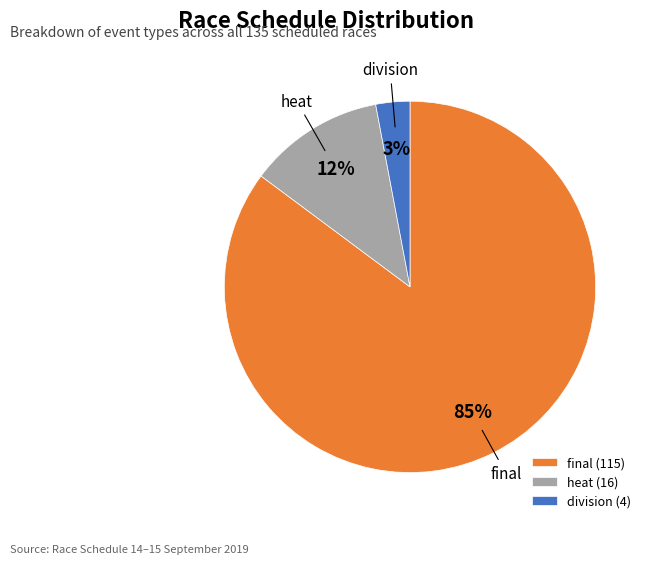

To the nearest percent, what is the combined percentage of division and final?

88%